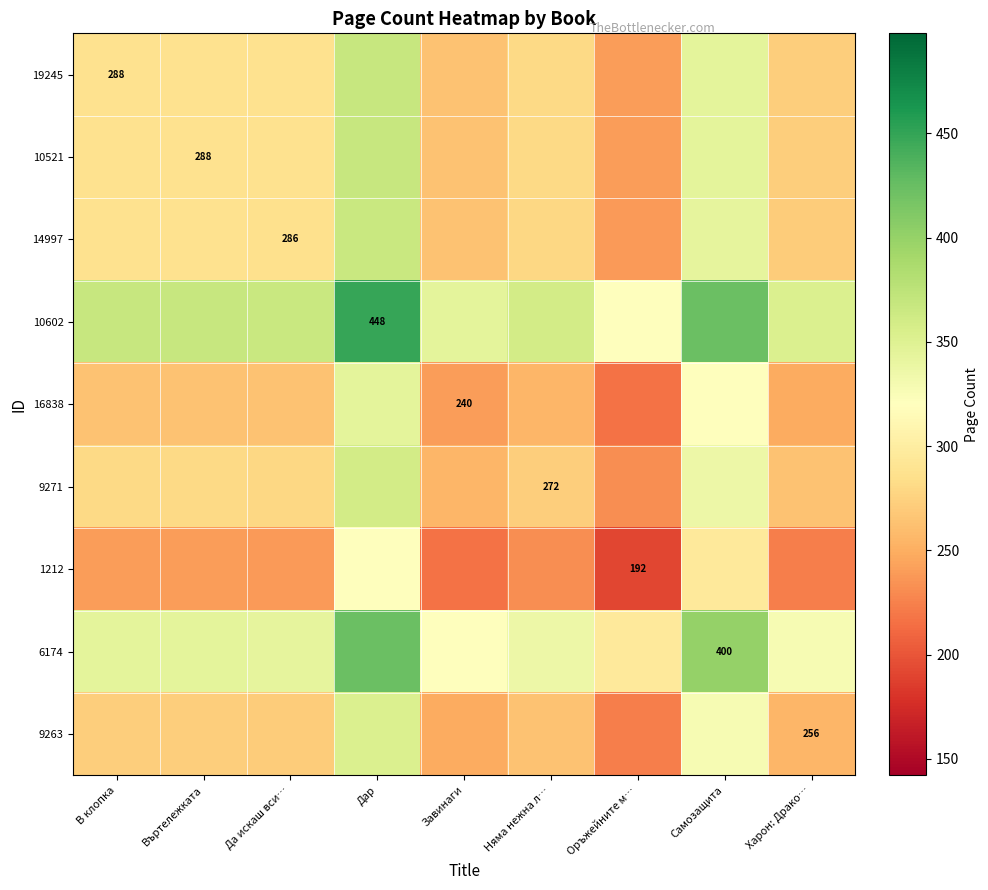

True or false: 19245 has a value of 410 at В клопка.

False